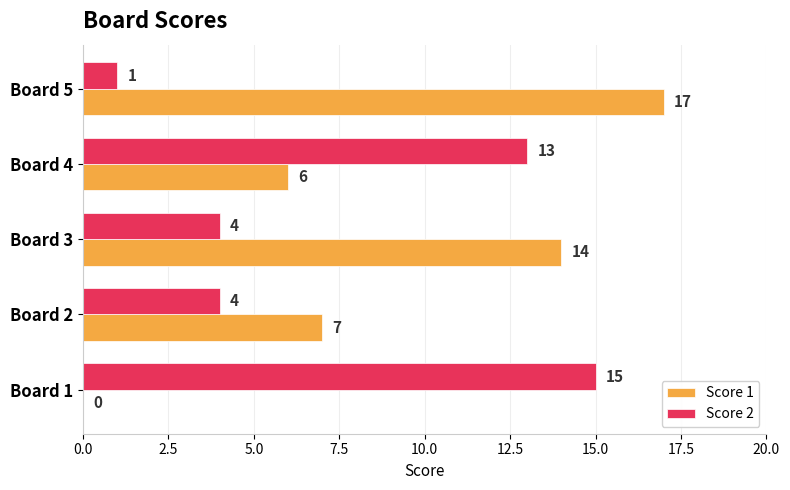

The Score 1 series shows 3 at Board 2. True or false?

False